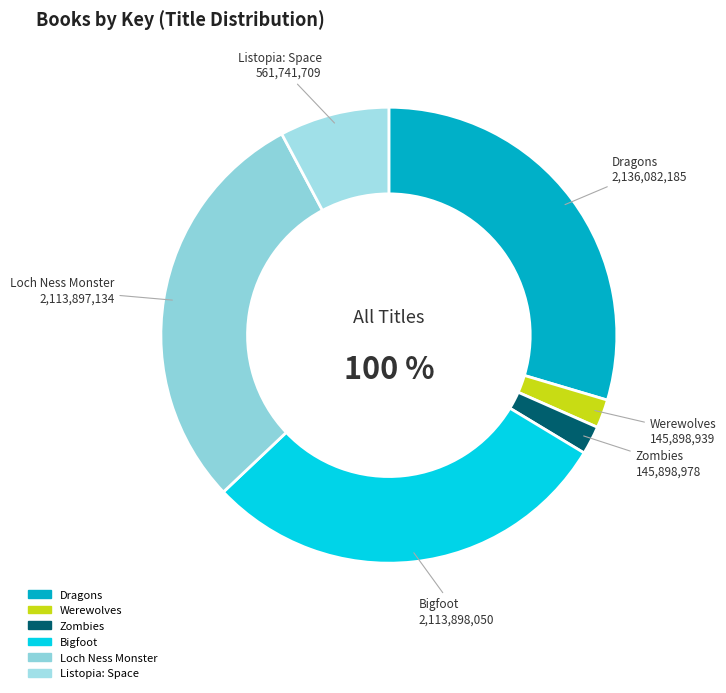

To the nearest percent, what is the combined percentage of Dragons and Werewolves?

32%